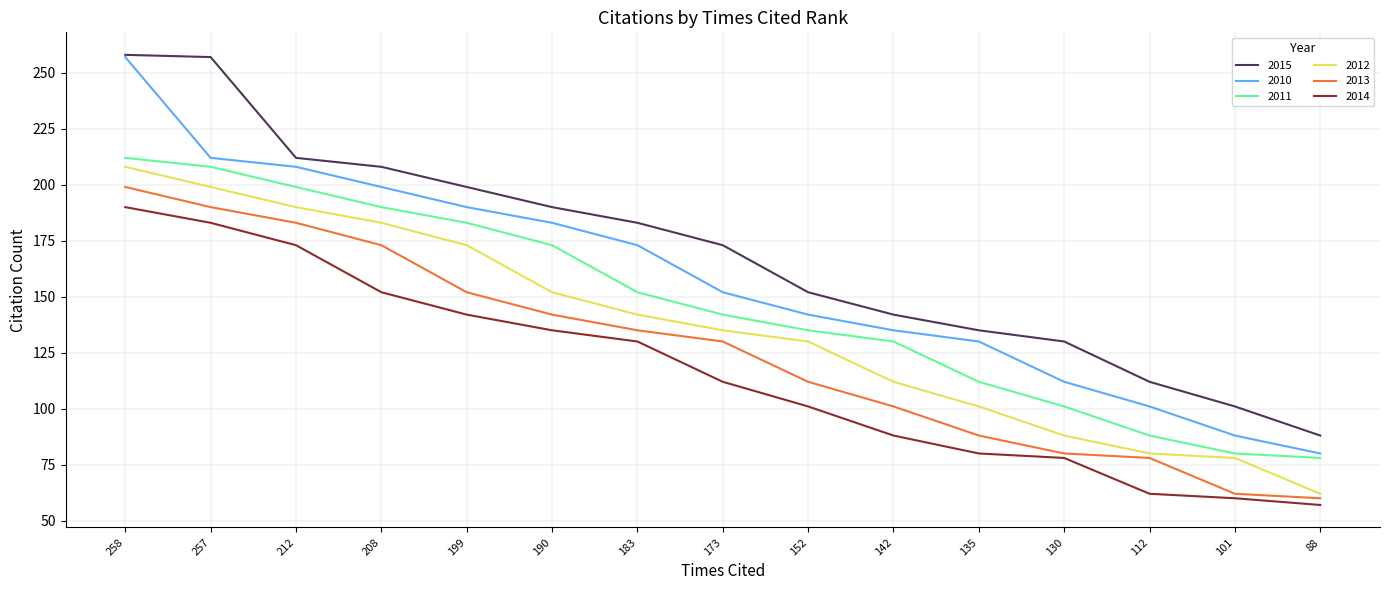

Where does the 2010 series first go above 152?

258